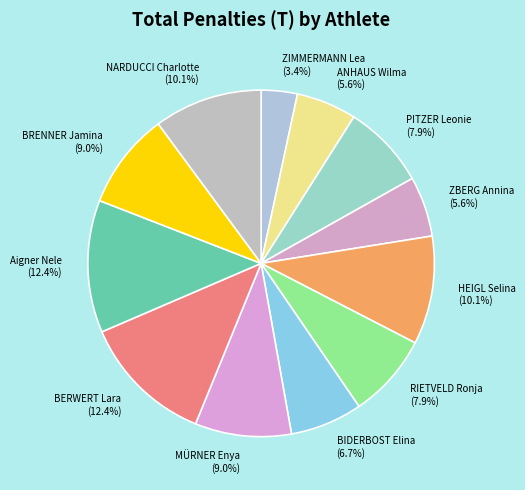

Between NARDUCCI Charlotte and BERWERT Lara, which is larger?

BERWERT Lara